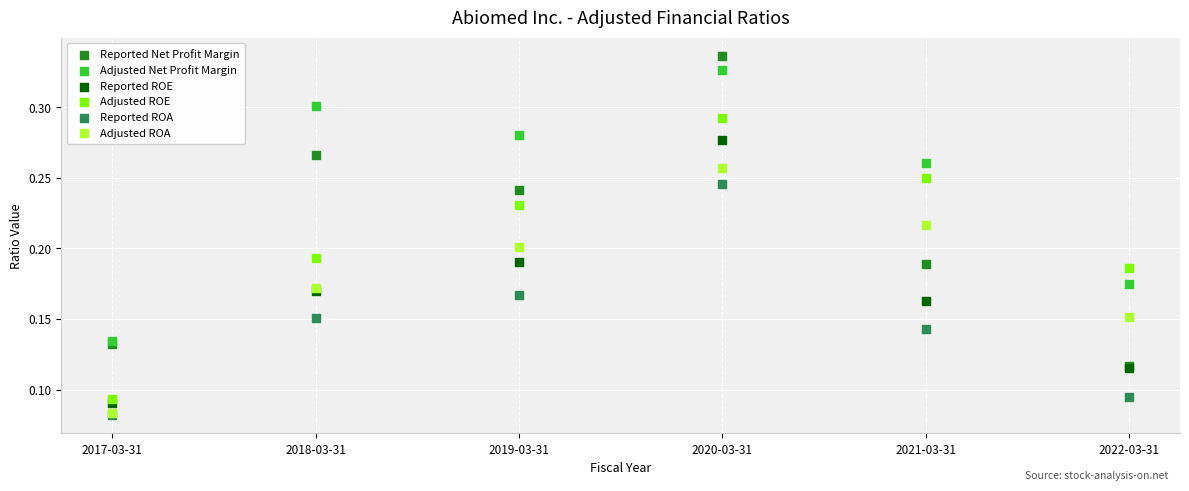

What are all the series names shown in the legend?

Reported Net Profit Margin, Adjusted Net Profit Margin, Reported ROE, Adjusted ROE, Reported ROA, Adjusted ROA